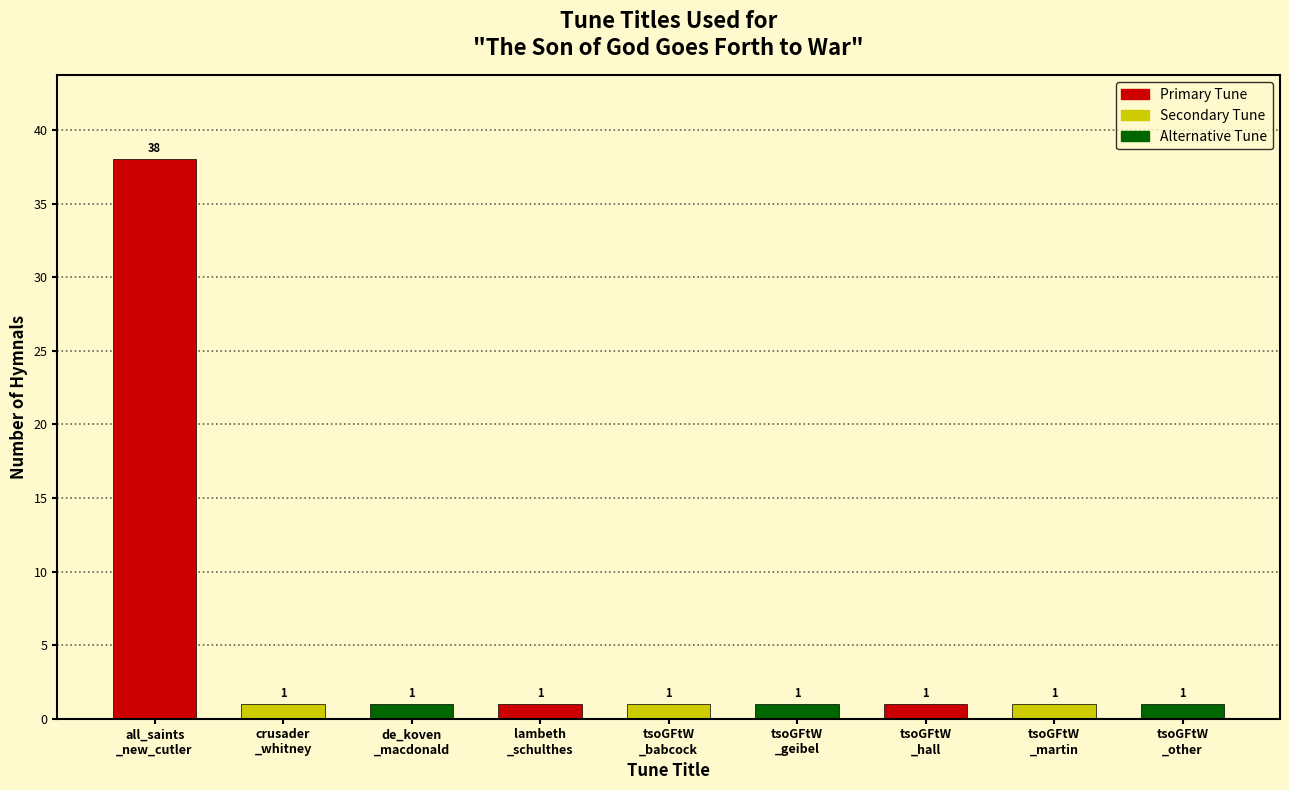

Reading left to right, transcribe all the data shown in this chart.

38	1	1	1	1	1	1	1	1